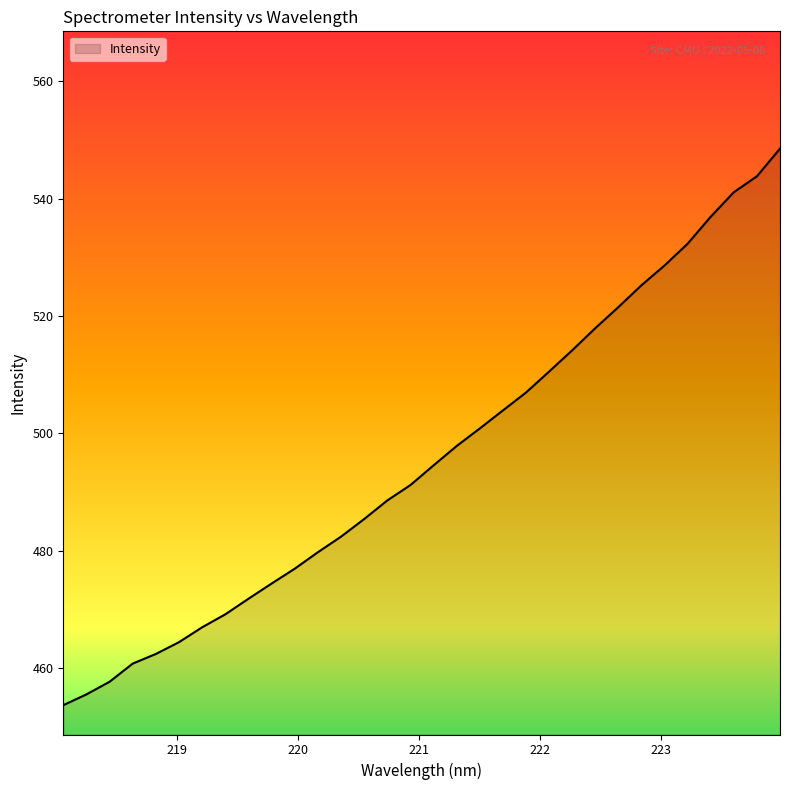

What is the smallest value displayed?

453.7